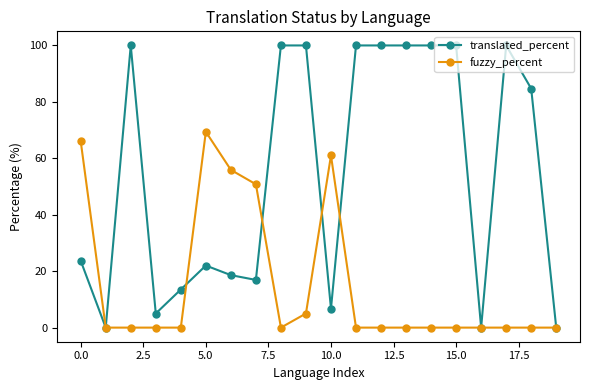

Which series has the largest range (max minus min)?

translated_percent